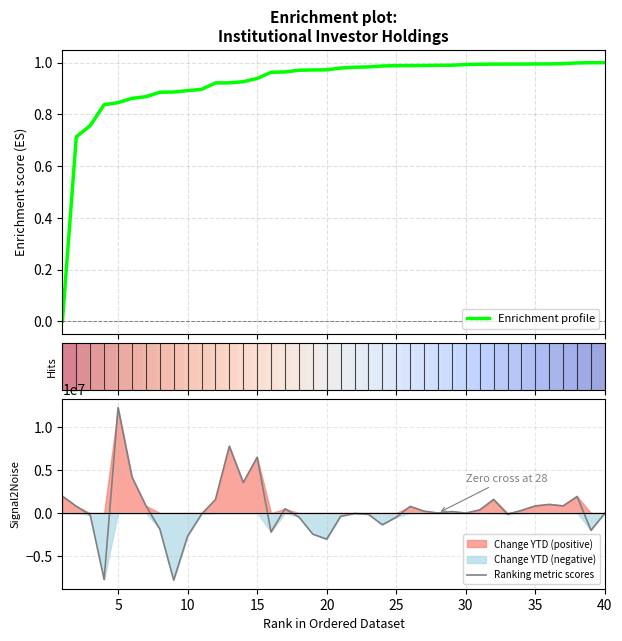

Reading right to left, what are all the values shown in this chart?

Shares: 40=1.0	39=1.0	38=1.0	37=1.0	36=1.0	35=1.0	34=1.0	33=1.0	32=1.0	31=1.0	30=1.0	29=1.0	28=1.0	27=1.0	26=1.0	25=1.0	24=1.0	23=1.0	22=1.0	21=1.0	20=1.0	19=1.0	18=1.0	17=1.0	16=1.0	15=0.9	14=0.9	13=0.9	12=0.9	11=0.9	10=0.9	9=0.9	8=0.9	7=0.9	6=0.9	5=0.8	4=0.8	3=0.8	2=0.7	1=0.0
Change YTD: 40=-15000.0	39=-2009510.0	38=1934665.0	37=836547.0	36=1006368.0	35=832502.0	34=309100.0	33=-151009.0	32=1586285.0	31=363405.0	30=0.0	29=168821.0	28=0.0	27=219325.0	26=773094.0	25=-486237.0	24=-1365309.0	23=-148920.0	22=-59869.0	21=-377856.0	20=-3048199.0	19=-2458437.0	18=-459578.0	17=497844.0	16=-2213443.0	15=6503990.0	14=3554187.0	13=7798442.0	12=1572193.0	11=-141388.0	10=-2700501.0	9=-7816792.0	8=-1850000.0	7=854352.0	6=4206449.0	5=12280014.0	4=-7749475.0	3=-230695.0	2=787497.0	1=1970499.0